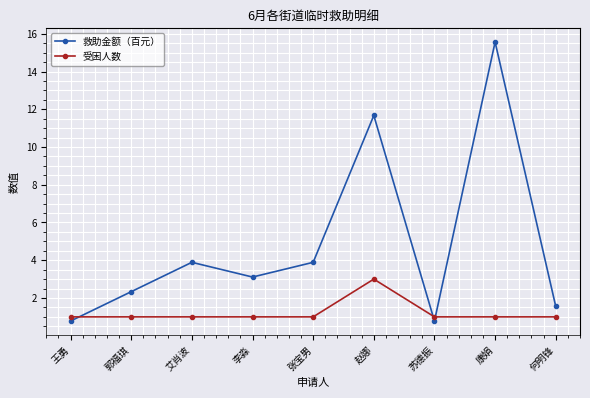

How many values in the 救助金额（百元） series are below 3?

4